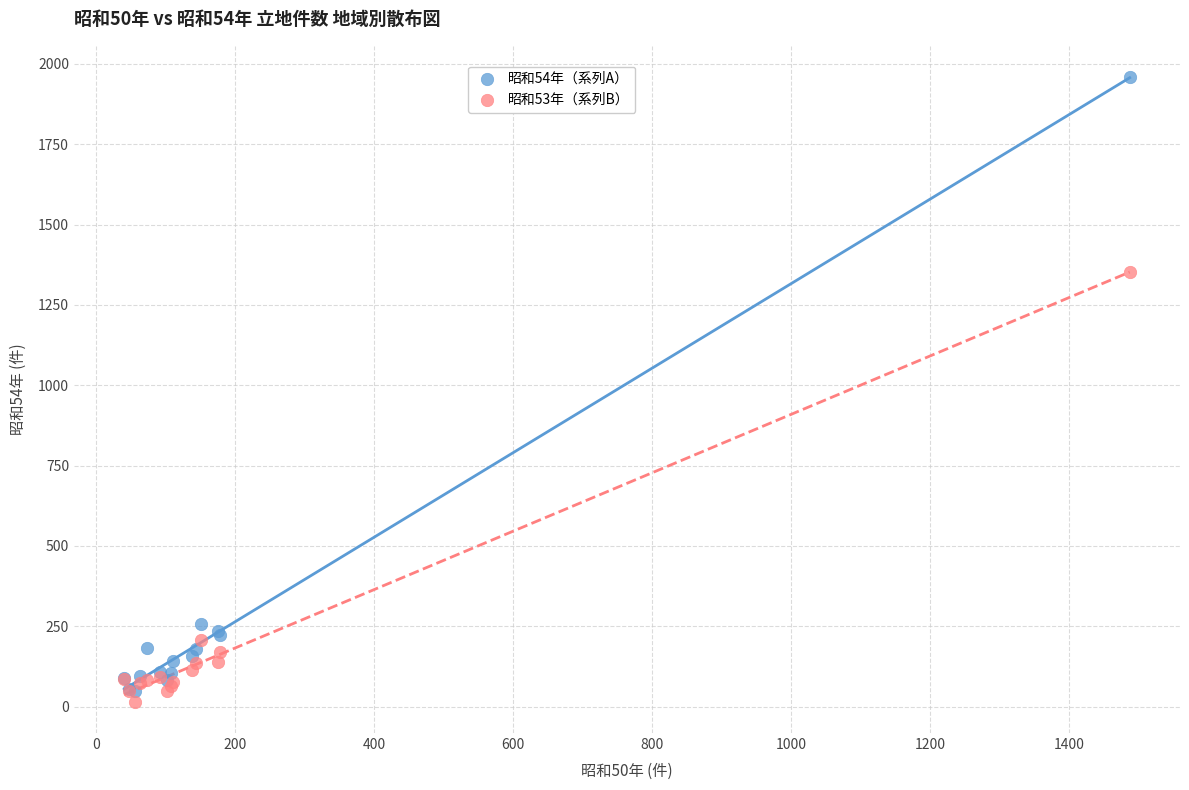

Which series has the largest Y range (max minus min)?

昭和54年（系列A）